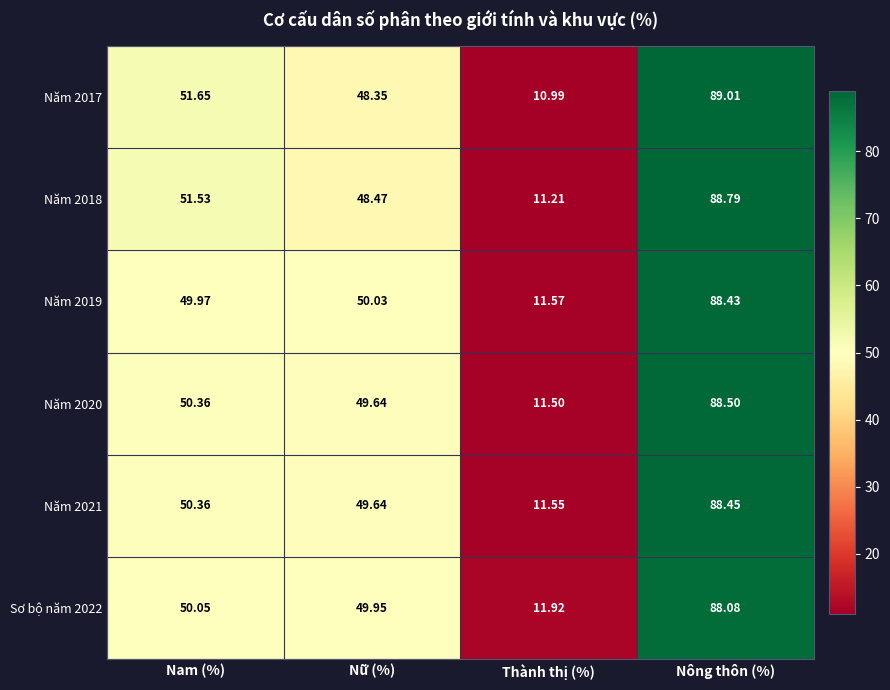

How many data points in Sơ bộ năm 2022 are above 50?

2